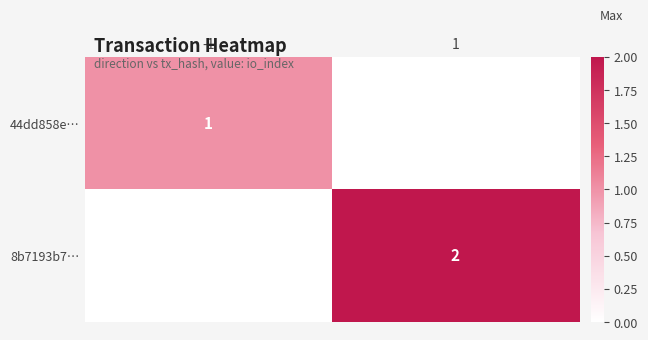

The 44dd858e… series shows 1 at -1. True or false?

True